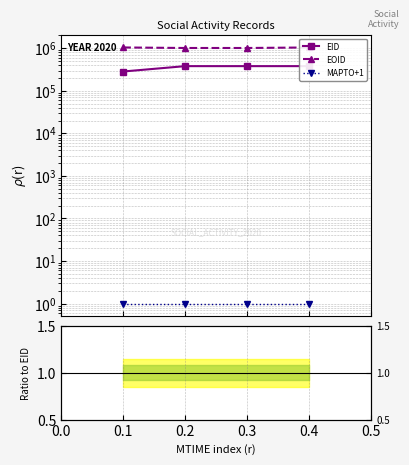

At which category is the sum across all series the highest?

0.4